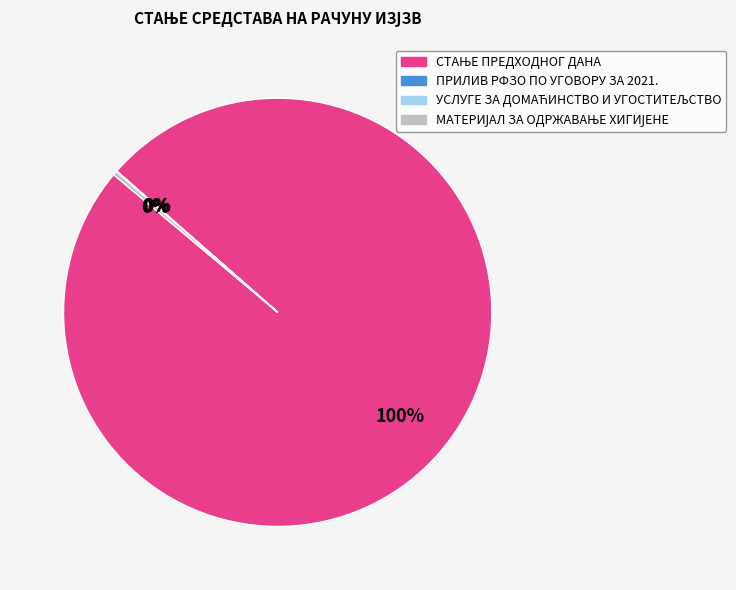

Is there a majority slice in this chart?

Yes